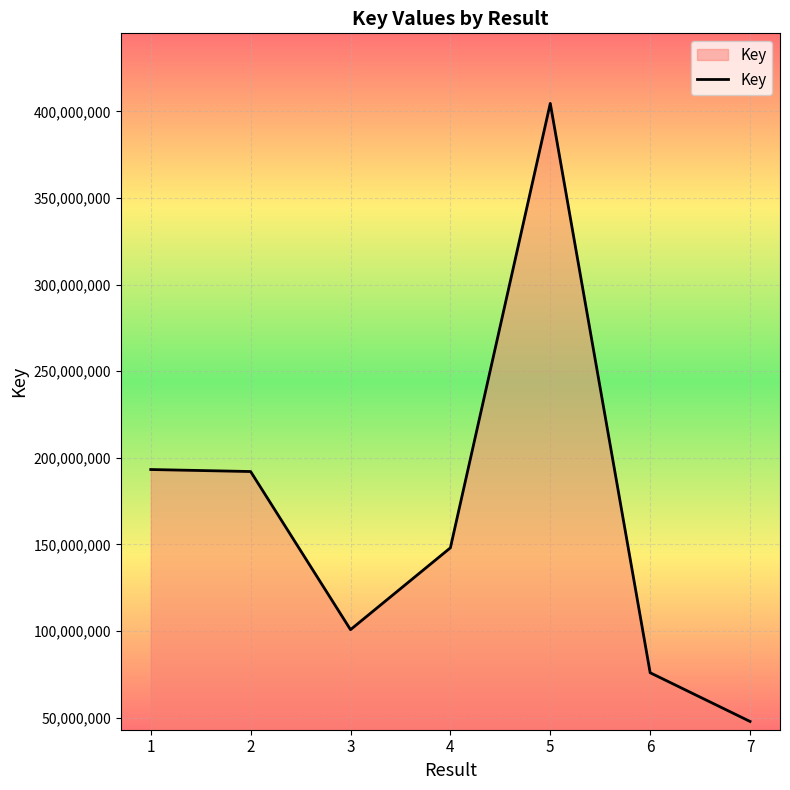

True or false: the data shows 75898495 at 6.

True